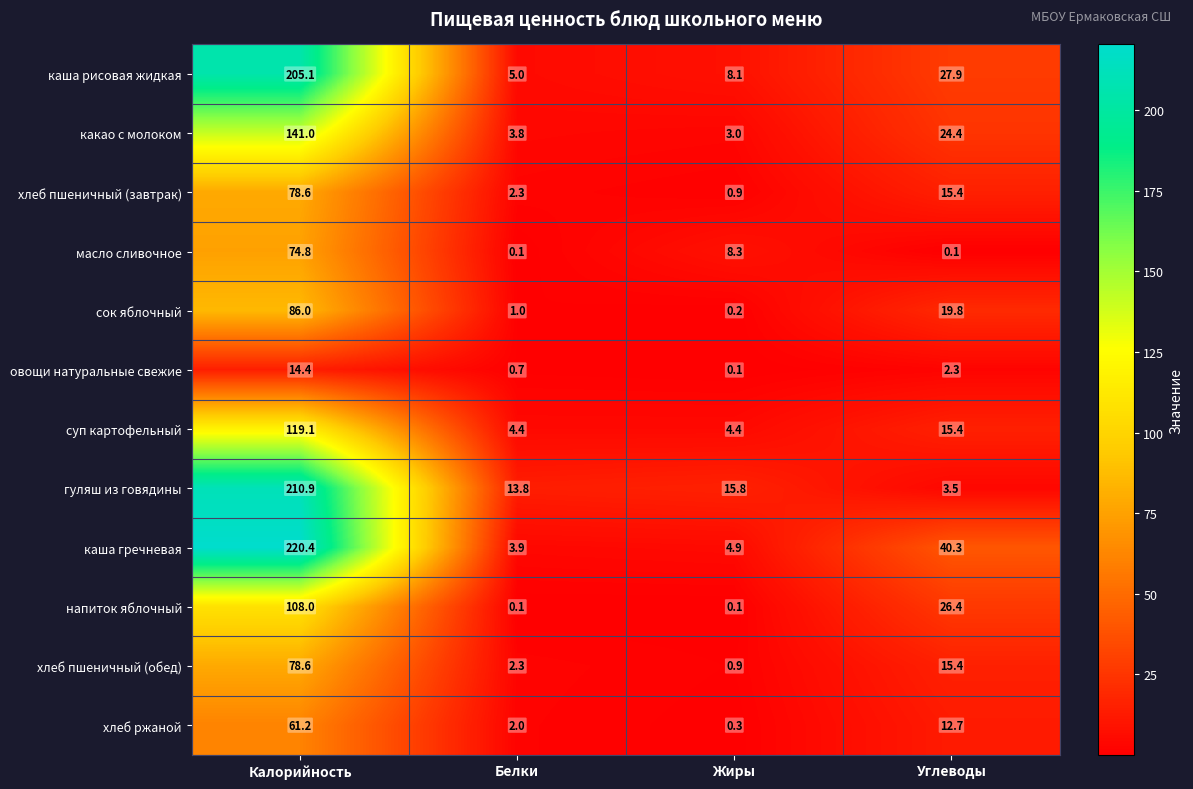

What is the difference between the хлеб пшеничный (завтрак) values at Жиры and Белки?

1.4